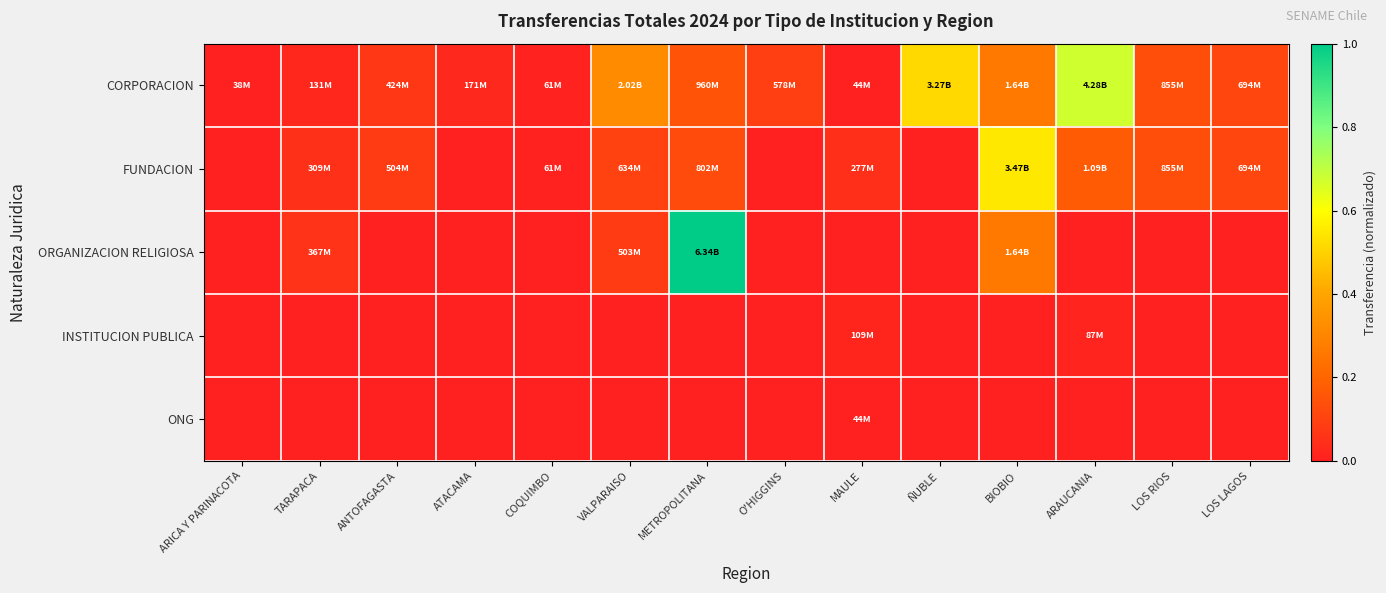

Reading left to right, transcribe all the data shown in this chart.

CORPORACION: ARICA Y PARINACOTA=0.0	TARAPACA=0.0	ANTOFAGASTA=0.1	ATACAMA=0.0	COQUIMBO=0.0	VALPARAISO=0.3	METROPOLITANA=0.2	O'HIGGINS=0.1	MAULE=0.0	ÑUBLE=0.5	BIOBIO=0.3	ARAUCANIA=0.7	LOS RIOS=0.1	LOS LAGOS=0.1
FUNDACION: ARICA Y PARINACOTA=0.0	TARAPACA=0.0	ANTOFAGASTA=0.1	ATACAMA=0.0	COQUIMBO=0.0	VALPARAISO=0.1	METROPOLITANA=0.1	O'HIGGINS=0.0	MAULE=0.0	ÑUBLE=0.0	BIOBIO=0.5	ARAUCANIA=0.2	LOS RIOS=0.1	LOS LAGOS=0.1
ORGANIZACION RELIGIOSA: ARICA Y PARINACOTA=0.0	TARAPACA=0.1	ANTOFAGASTA=0.0	ATACAMA=0.0	COQUIMBO=0.0	VALPARAISO=0.1	METROPOLITANA=1.0	O'HIGGINS=0.0	MAULE=0.0	ÑUBLE=0.0	BIOBIO=0.3	ARAUCANIA=0.0	LOS RIOS=0.0	LOS LAGOS=0.0
INSTITUCION PUBLICA: ARICA Y PARINACOTA=0.0	TARAPACA=0.0	ANTOFAGASTA=0.0	ATACAMA=0.0	COQUIMBO=0.0	VALPARAISO=0.0	METROPOLITANA=0.0	O'HIGGINS=0.0	MAULE=0.0	ÑUBLE=0.0	BIOBIO=0.0	ARAUCANIA=0.0	LOS RIOS=0.0	LOS LAGOS=0.0
ONG: ARICA Y PARINACOTA=0.0	TARAPACA=0.0	ANTOFAGASTA=0.0	ATACAMA=0.0	COQUIMBO=0.0	VALPARAISO=0.0	METROPOLITANA=0.0	O'HIGGINS=0.0	MAULE=0.0	ÑUBLE=0.0	BIOBIO=0.0	ARAUCANIA=0.0	LOS RIOS=0.0	LOS LAGOS=0.0